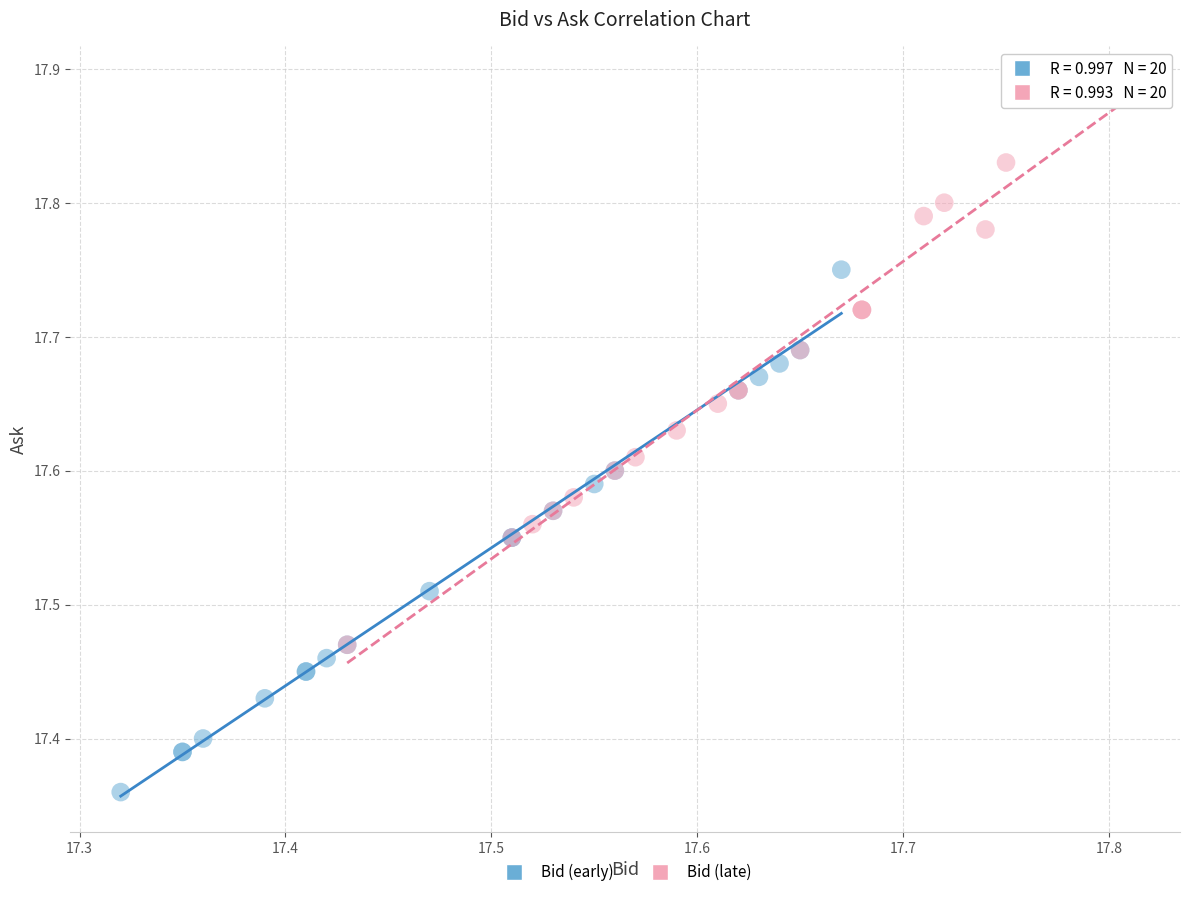

What are all the series names shown in the legend?

Bid (early), Bid (late)